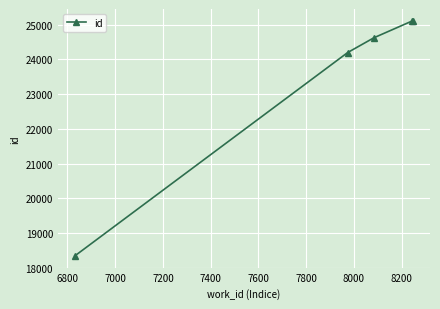

True or false: the data has more than 2 interior local peaks.

False